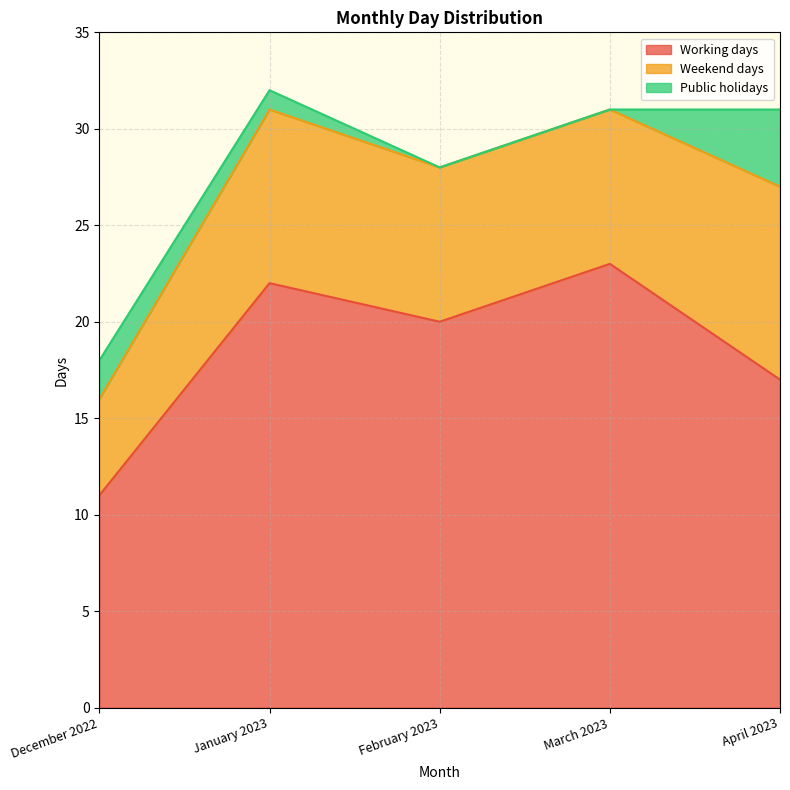

The value of Weekend days at March 2023 is 10. True or false?

False